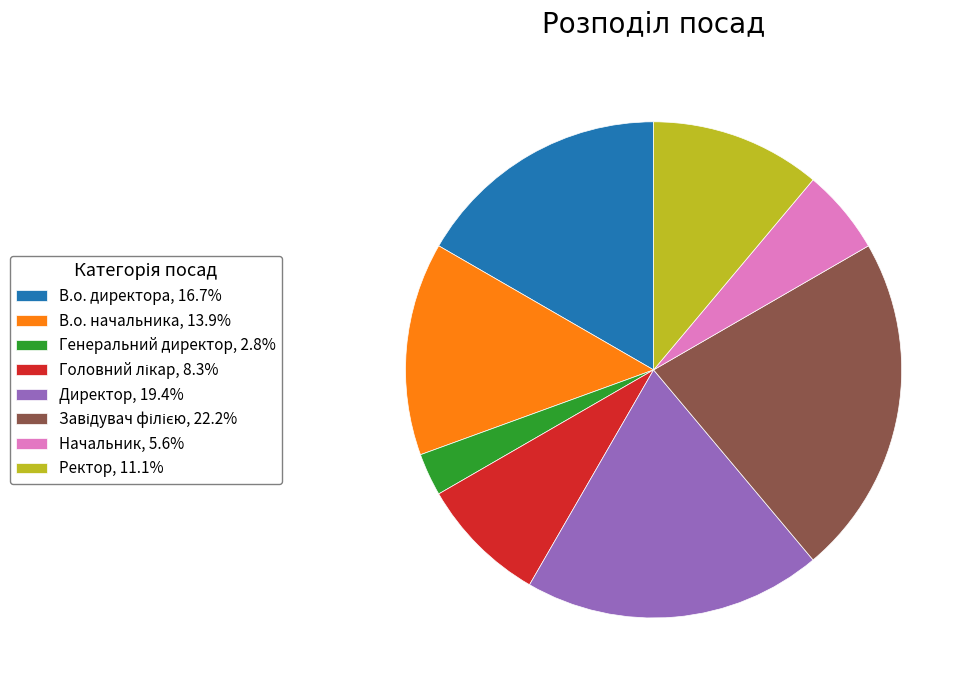

True or false: В.о. директора accounts for 30% of the total.

False